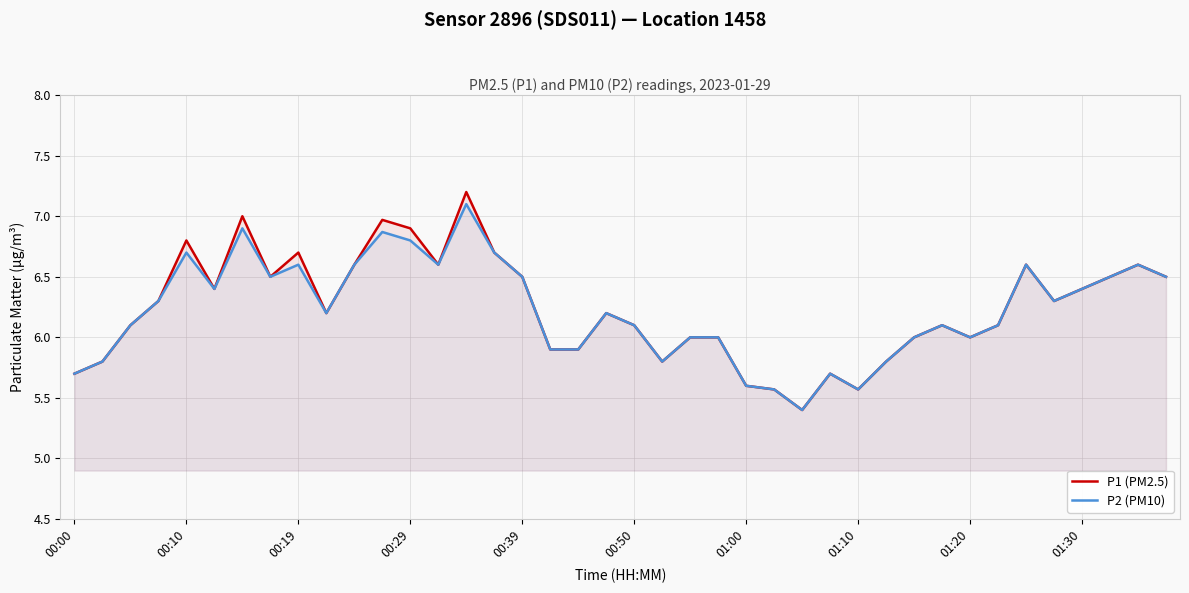

Which series has the widest spread of values?

P1 (PM2.5)